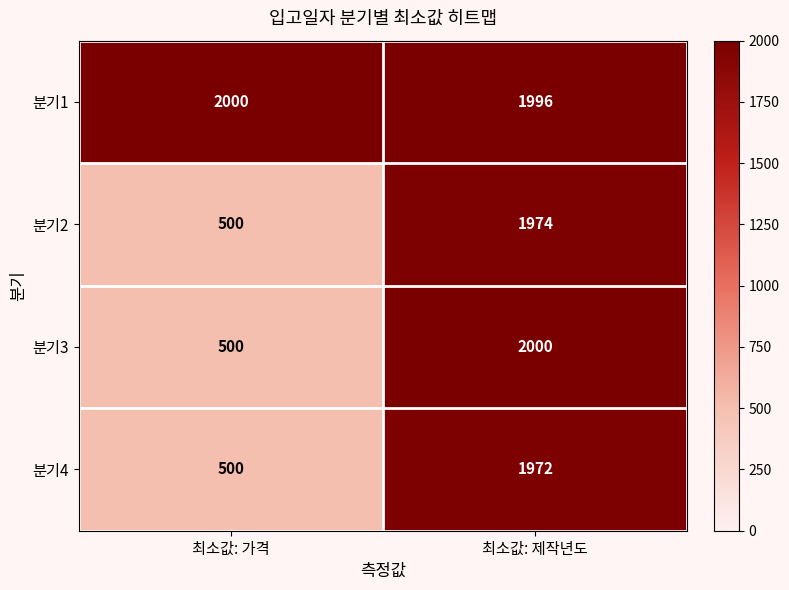

Reading left to right, list all the values displayed in this chart.

분기1: 2000	1996
분기2: 500	1974
분기3: 500	2000
분기4: 500	1972